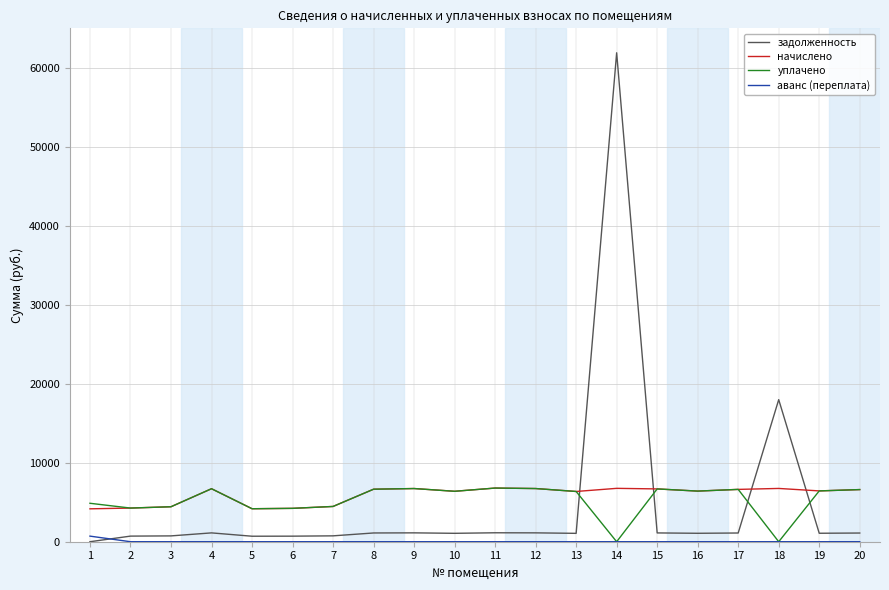

Is the value of начислено at 15 greater than the value of аванс (переплата) at 5?

Yes